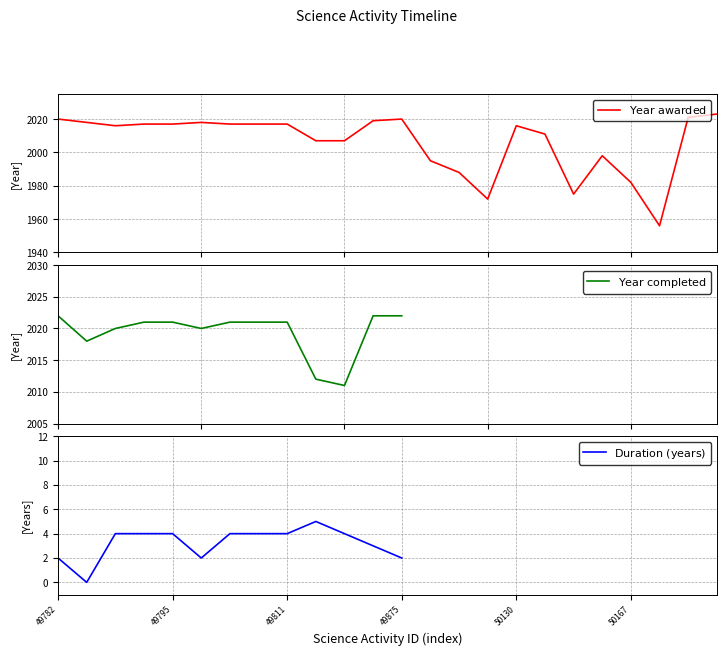

Between 50164 and 49857, which is larger?

49857